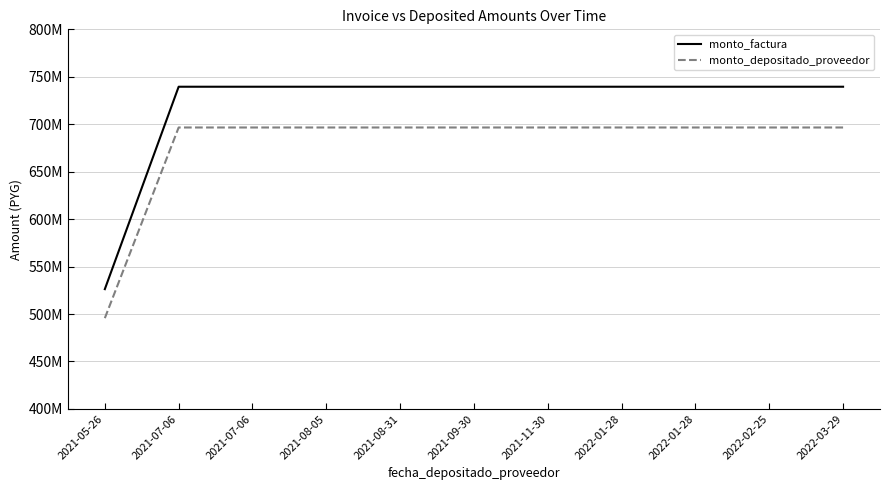

Does the chart have visible grid lines?

Yes